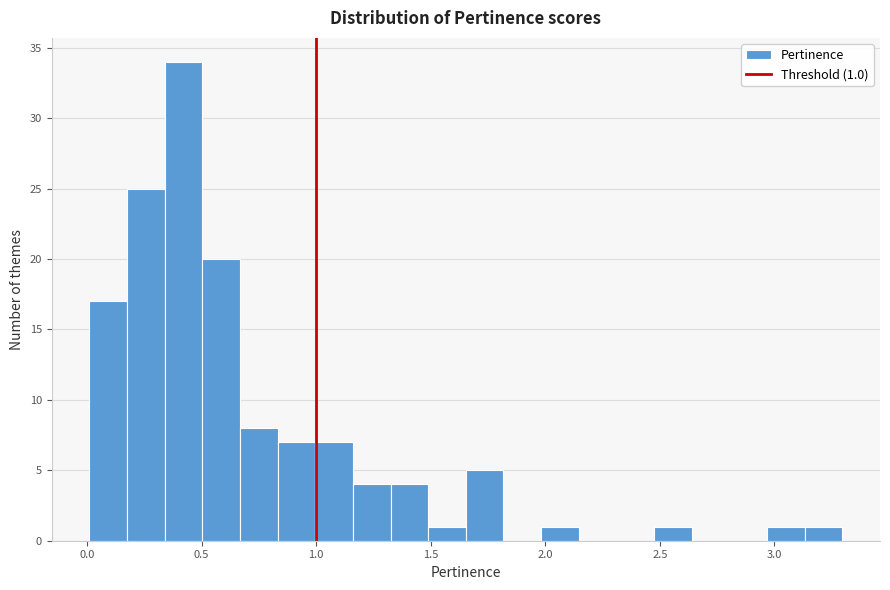

Read against the x-axis, roughly where is the centre of the tallest bar?

0.40